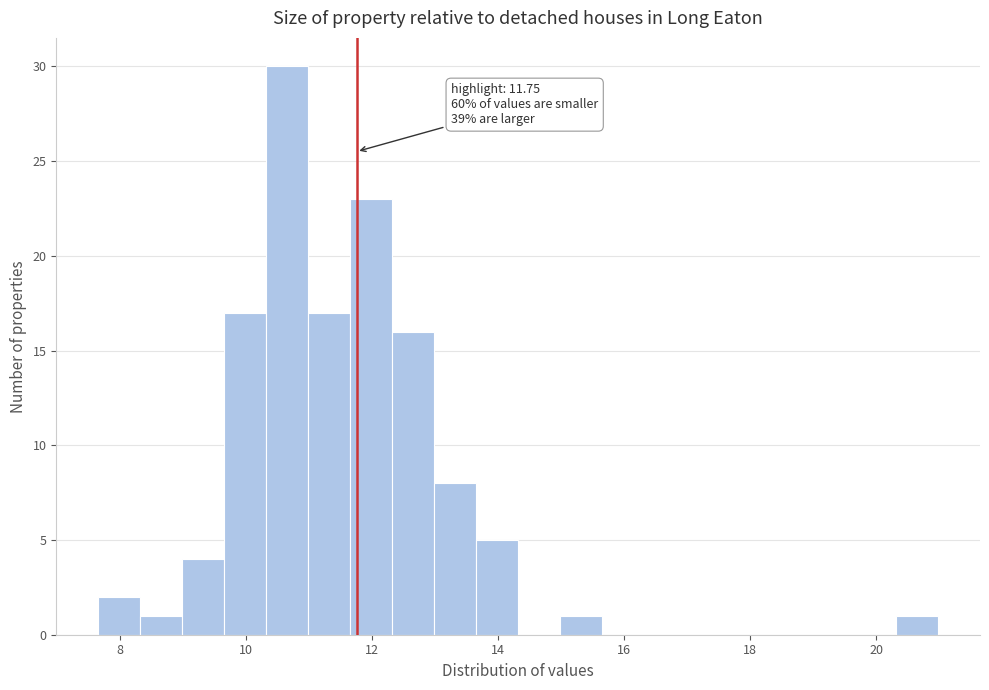

Read against the x-axis, roughly where is the centre of the tallest bar?

10.6